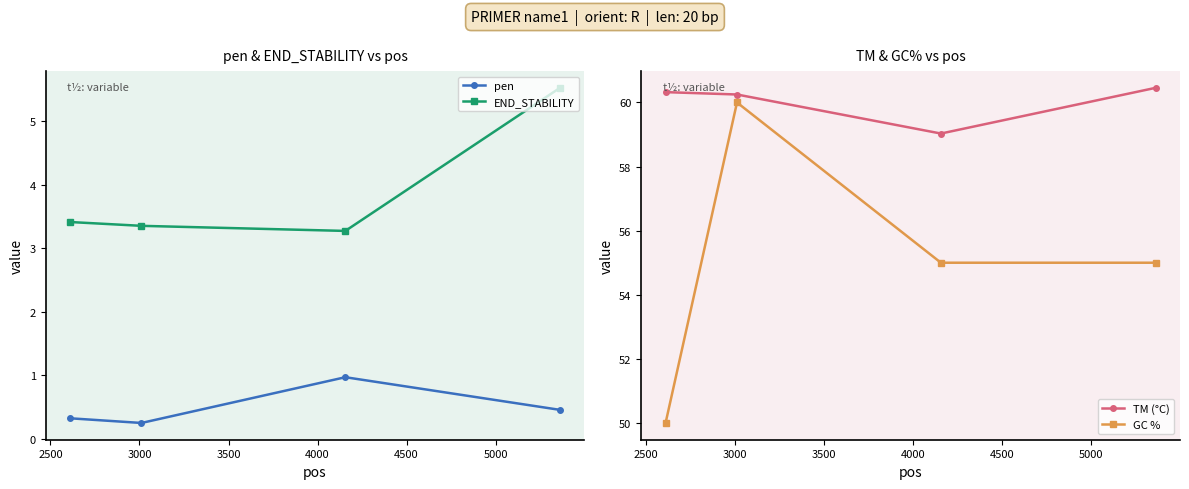

What is the value of the pen point at the 3rd from the left?

1.0